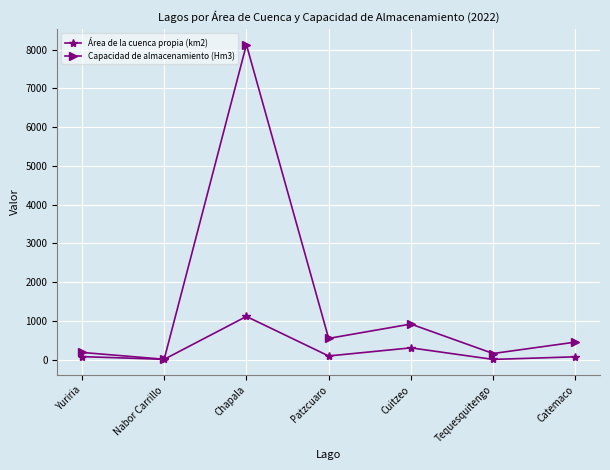

True or false: Área de la cuenca propia (km2) has a value of 8 at Tequesquitengo.

True